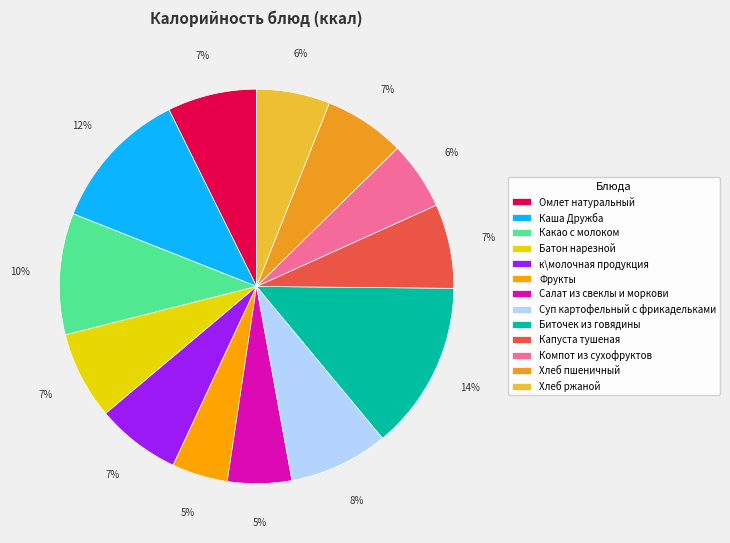

How many segments does this pie chart have?

13